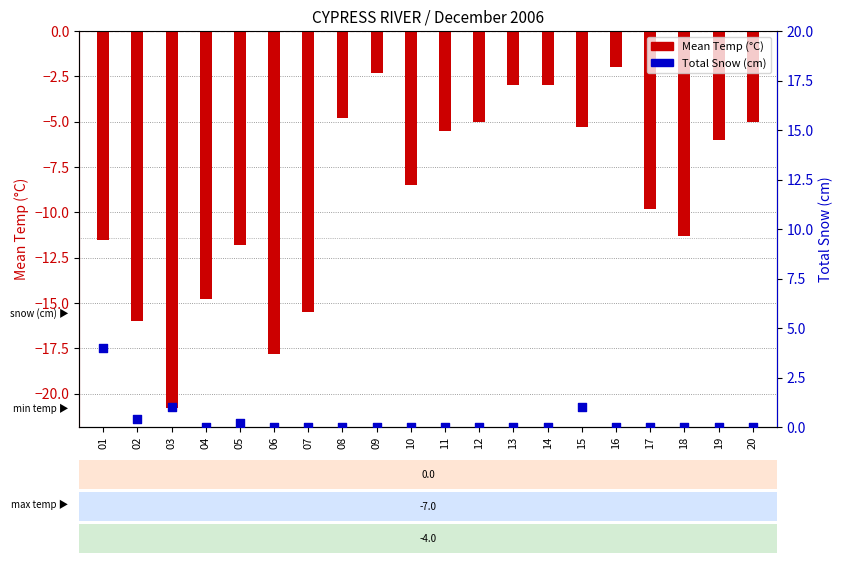

At how many categories does at least one series exceed -11?

20